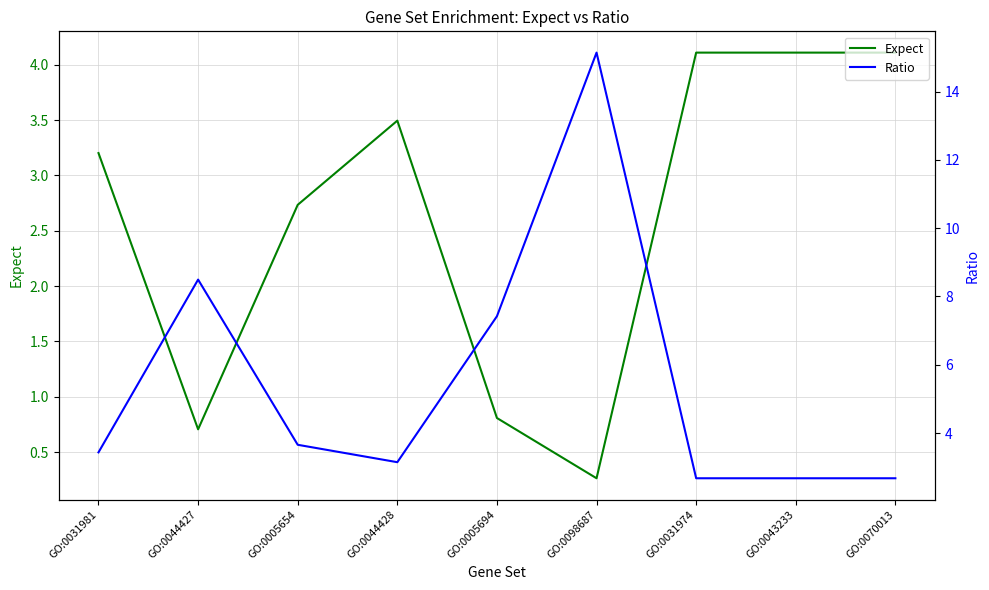

What is the difference between the highest and lowest values at GO:0005694?

6.6